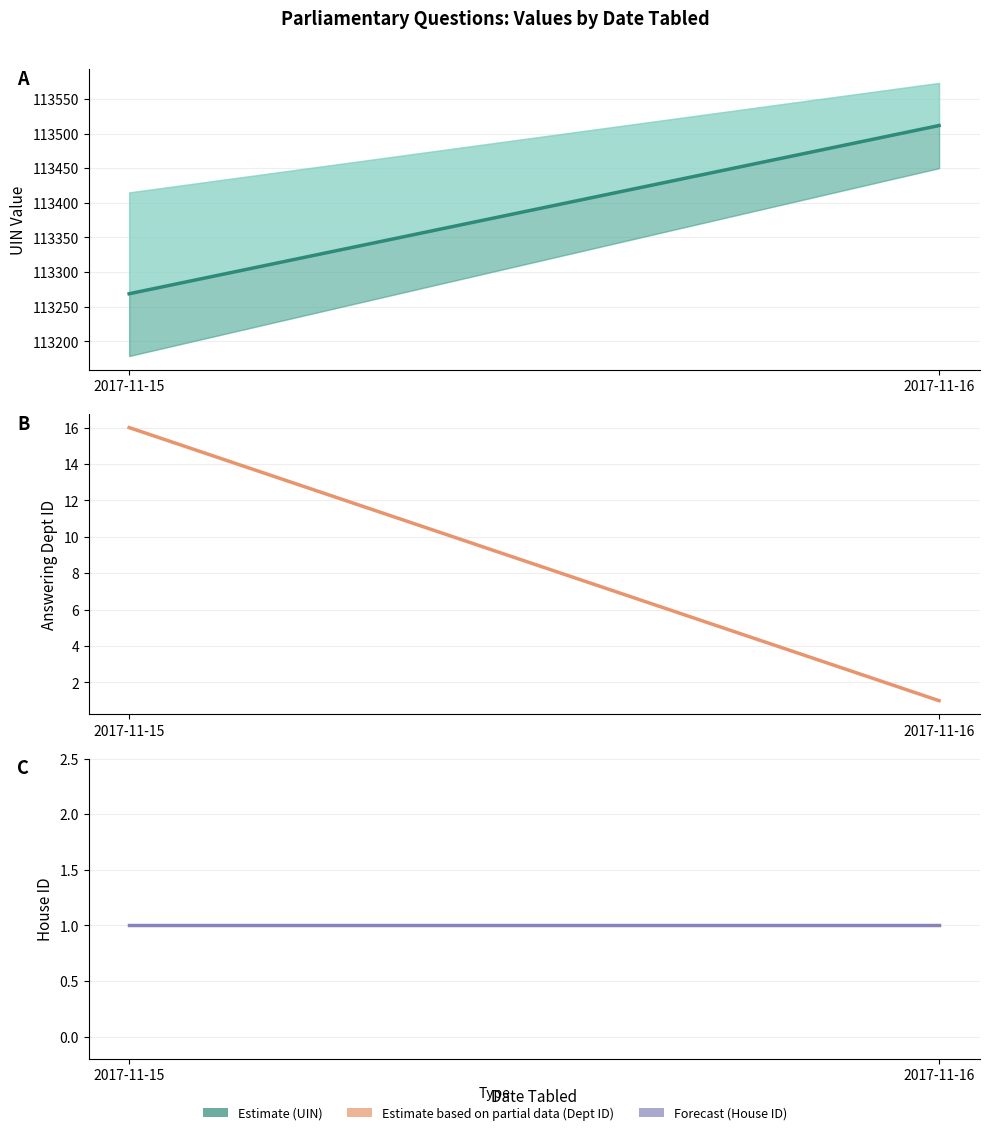

Which series has the widest spread of values?

Estimate (UIN mean)